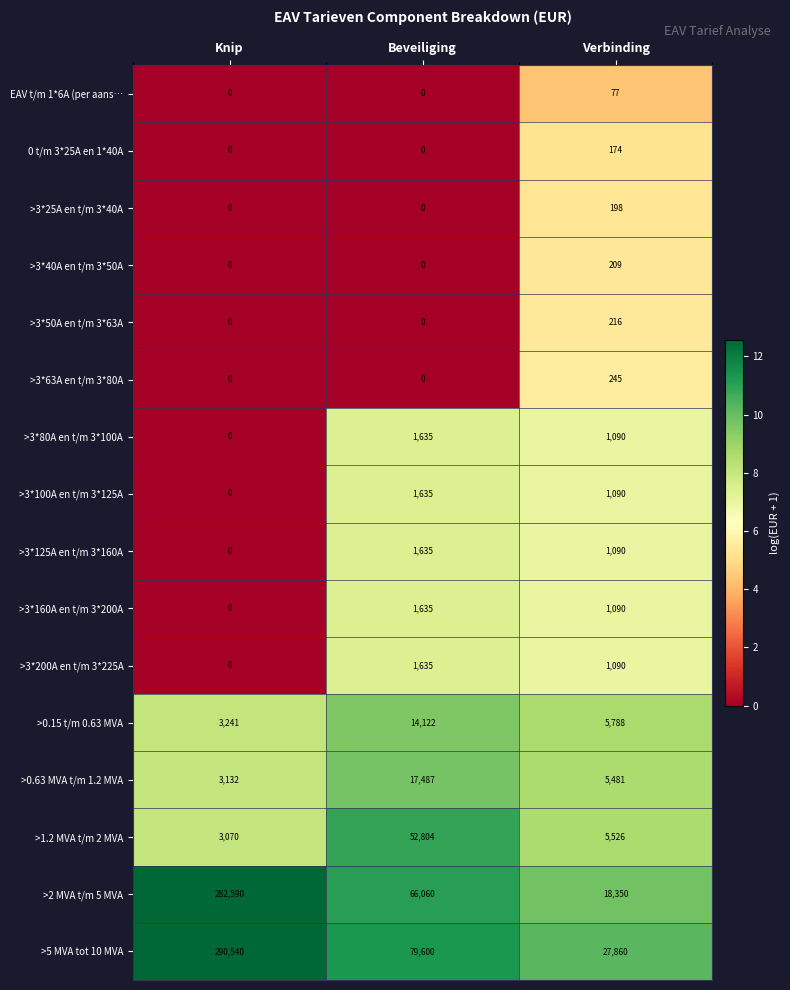

What is the sum of all >3*25A en t/m 3*40A values?

198